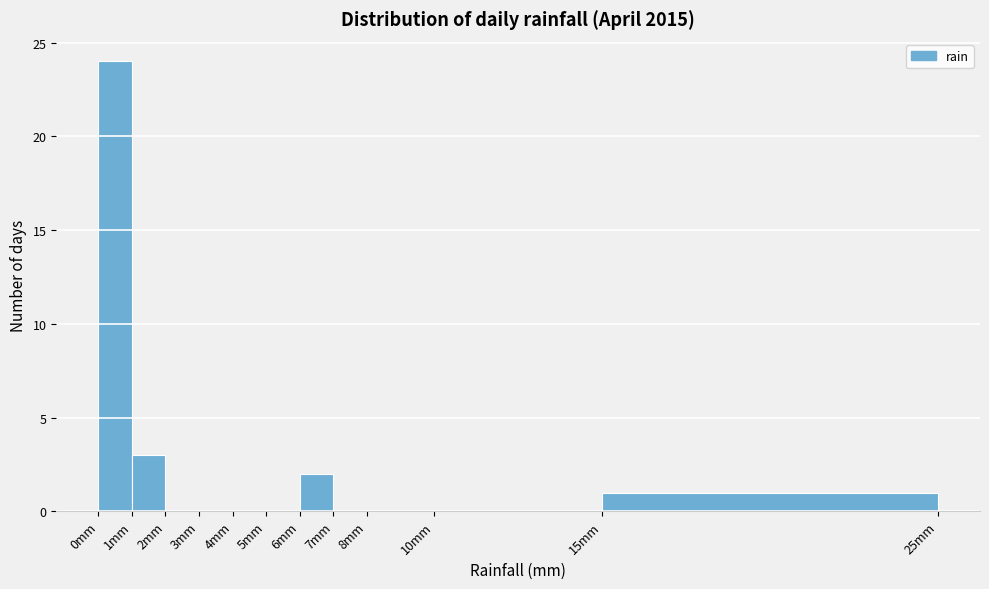

Reading left to right, list every bar in this chart as the range it spans on the x-axis followed by its height. The values are not printed on the chart, so give them approximately, as read against the axis.

0 to 1: 24
1 to 2: 3
2 to 3: 0
3 to 4: 0
4 to 5: 0
5 to 6: 0
6 to 7: 2
7 to 8: 0
8 to 10: 0
10 to 15: 0
15 to 25: 1